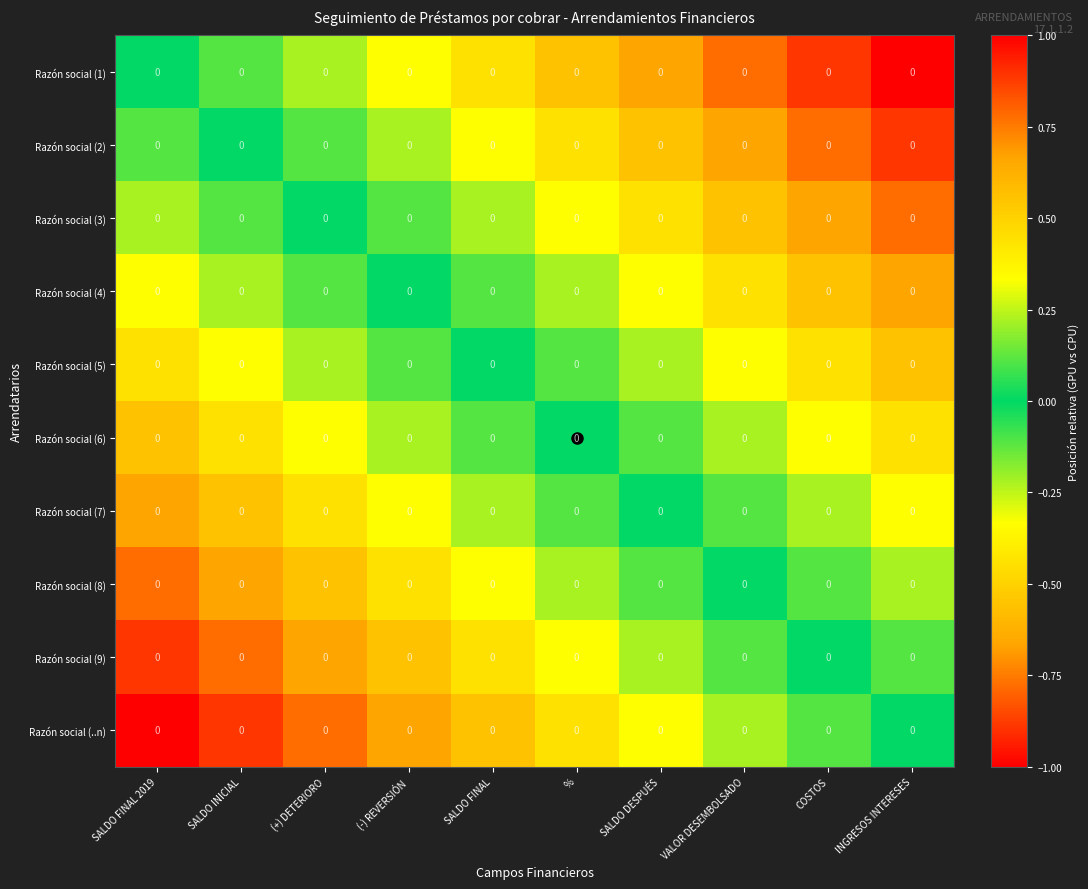

What is the difference between the second highest and second lowest values in the Razón social (7) series?

0.8